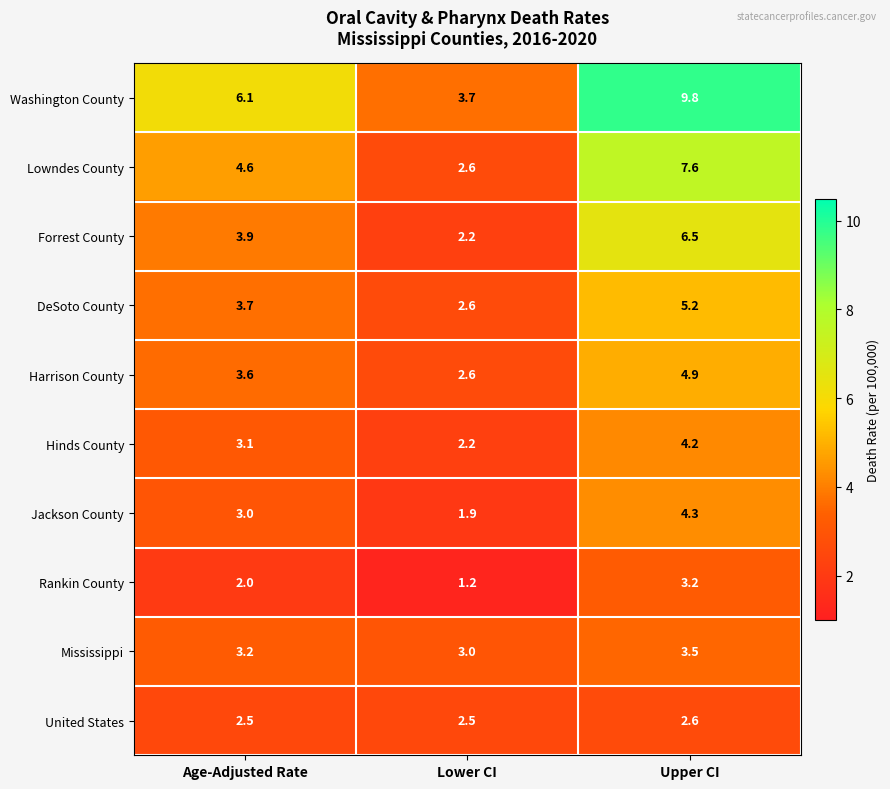

How many Mississippi values are between 3 and 4?

3